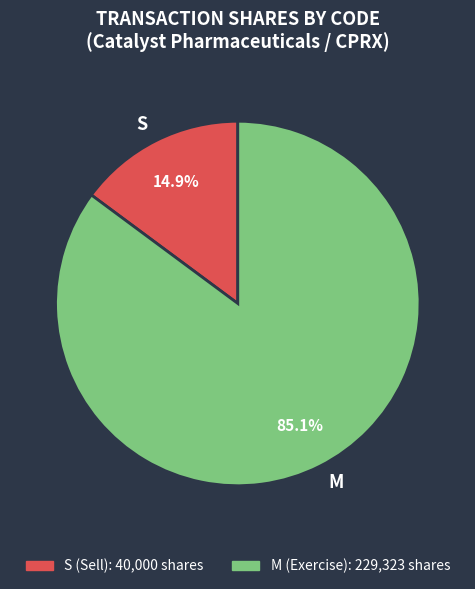

Rank the categories by value from highest to lowest.

M, S